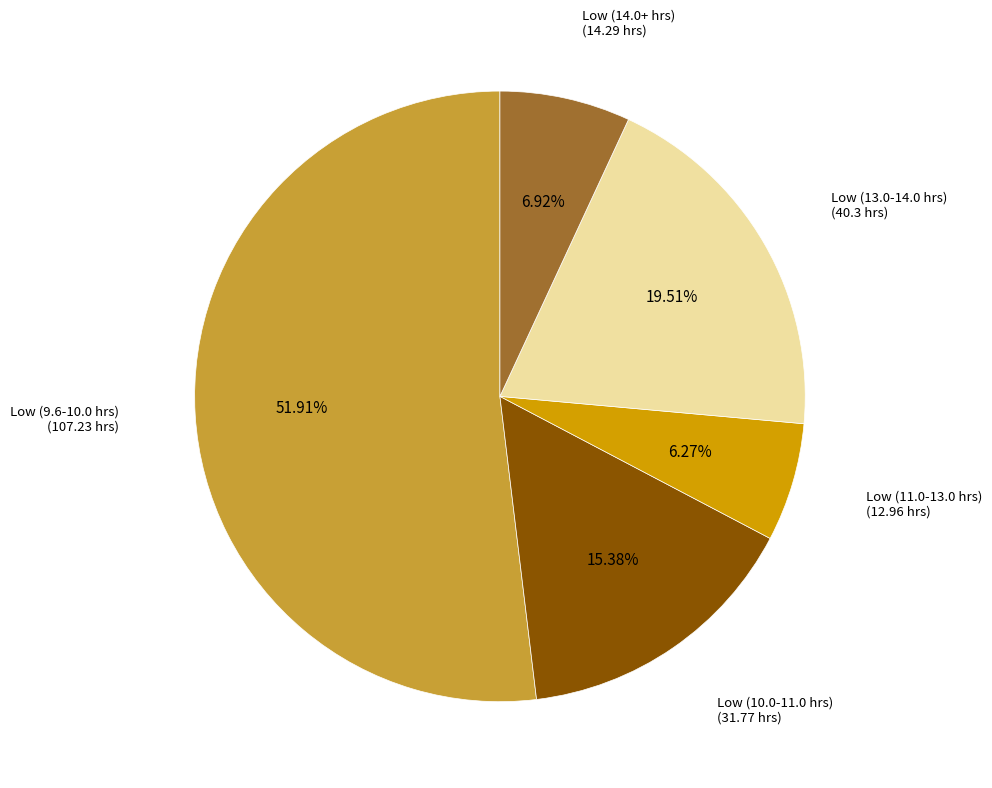

Which slice is the largest?

Low (9.6-10.0 hrs)